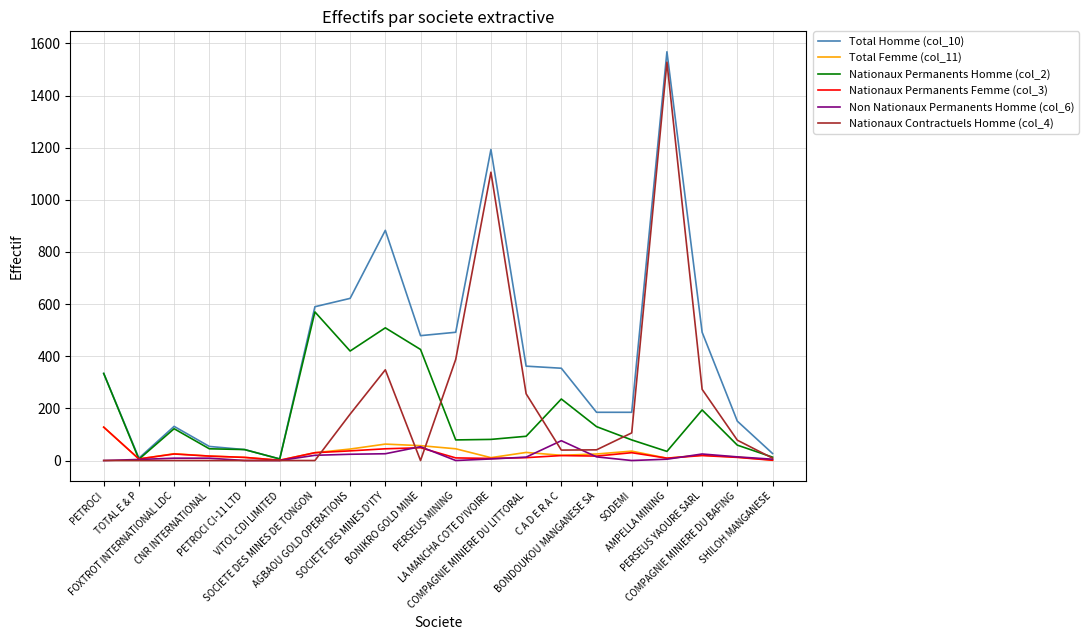

What is the maximum value shown in the chart?

1568